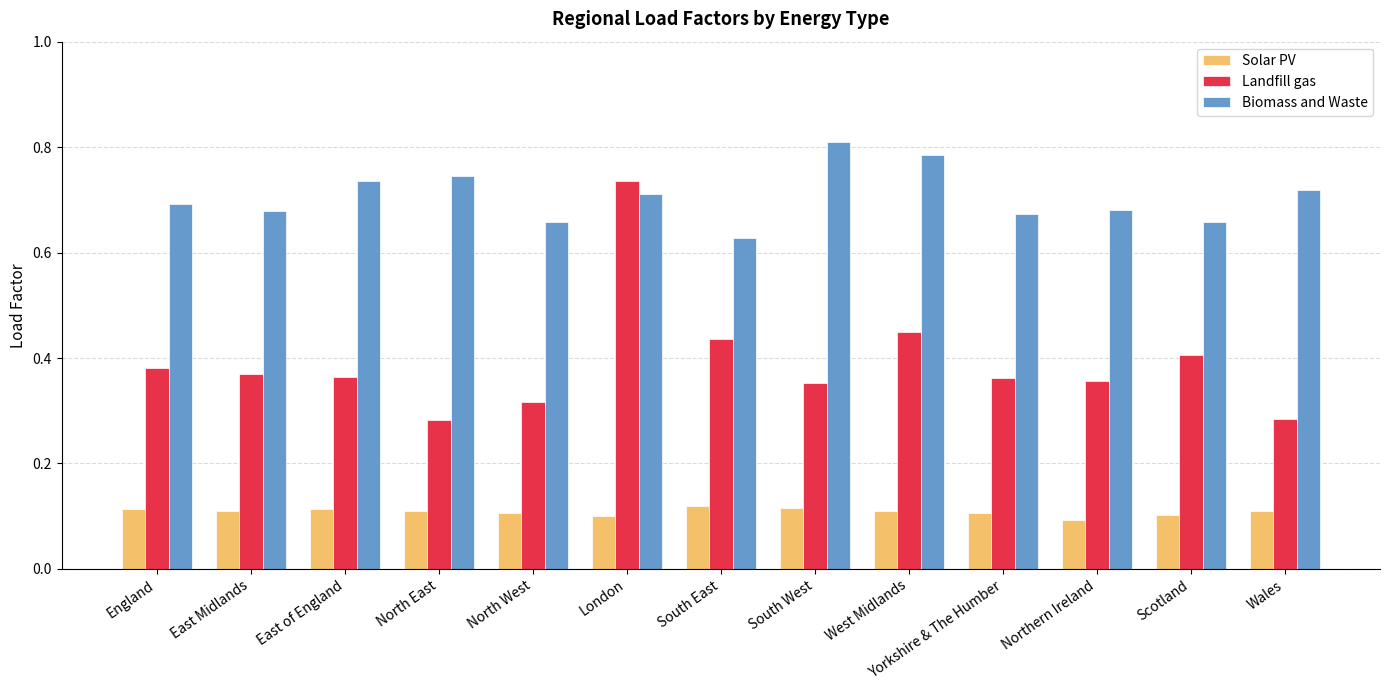

List the series in order of their peak value, lowest first.

Solar PV, Landfill gas, Biomass and Waste